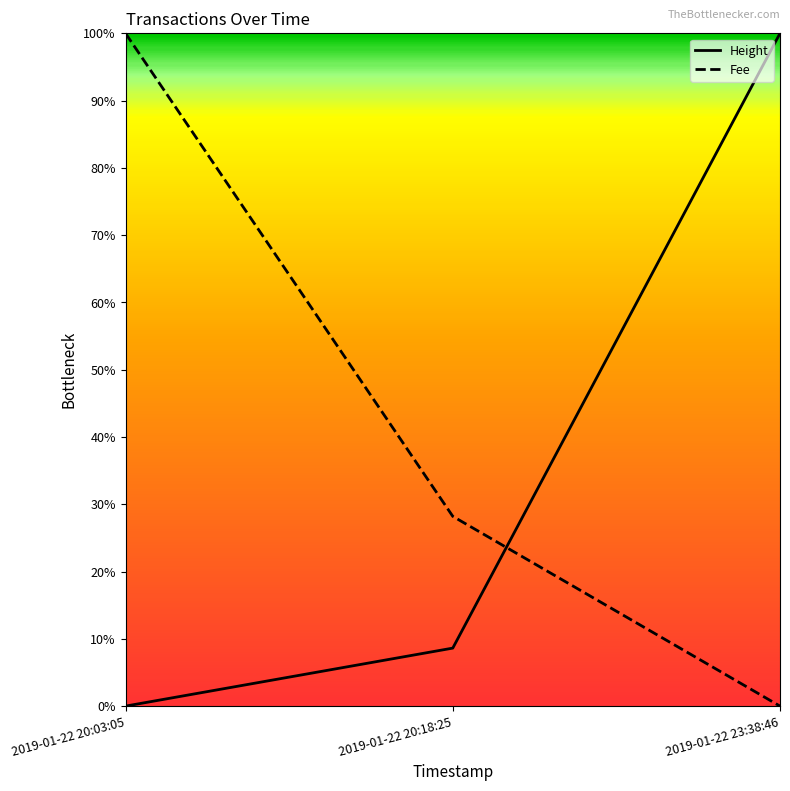

The Fee series shows 0.5 at 2019-01-22 20:18:25. True or false?

False